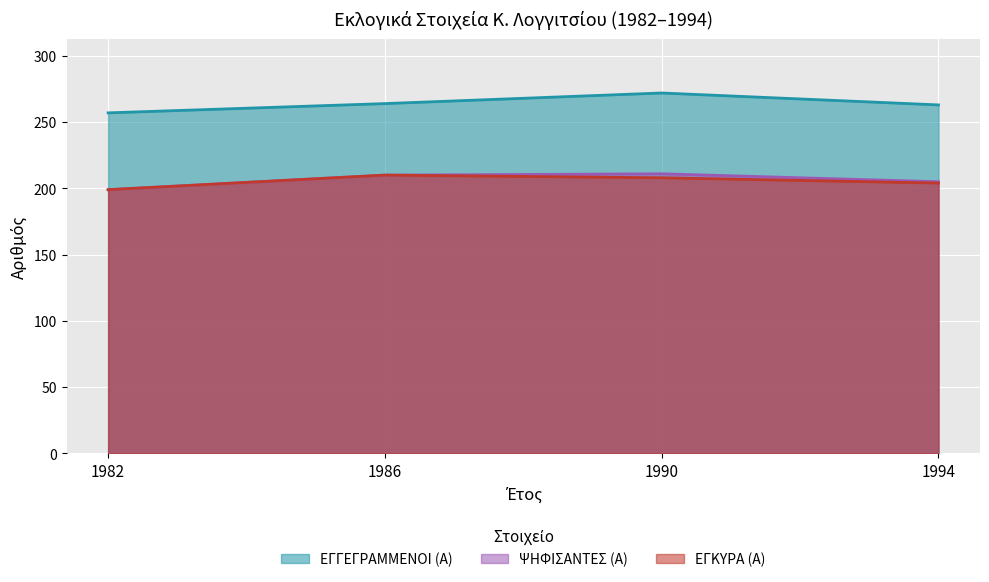

What is the sum of the ΕΓΓΕΓΡΑΜΜΕΝΟΙ (Α) values at 1990 and 1982?

529